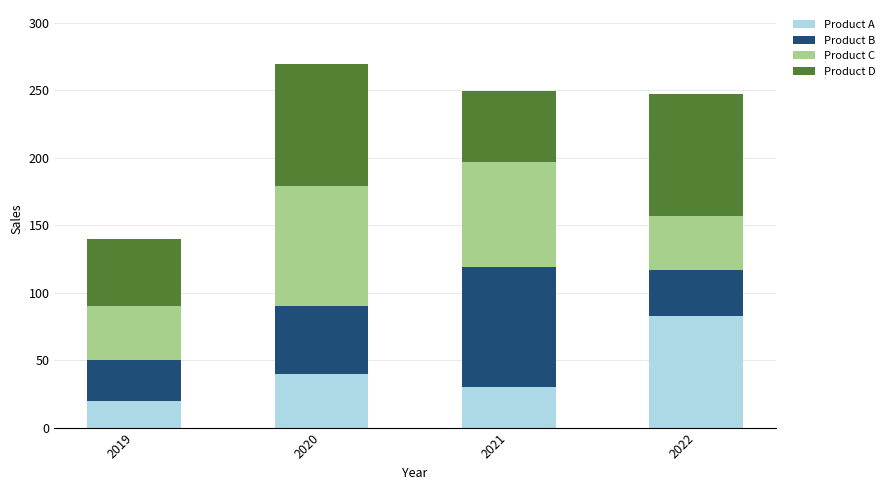

What is the average value of the Product A series?

43